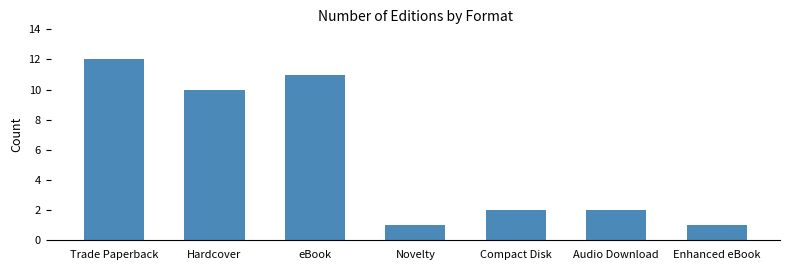

What is the greatest value displayed?

12